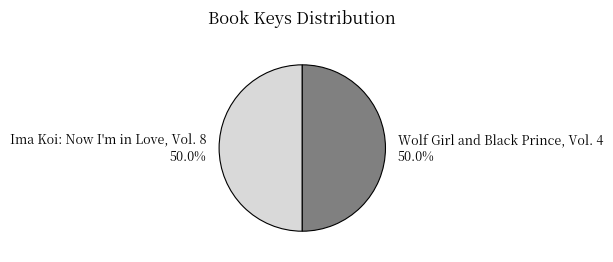

Do Ima Koi: Now I'm in Love, Vol. 8 and Wolf Girl and Black Prince, Vol. 4 together represent more than half of the pie?

Yes